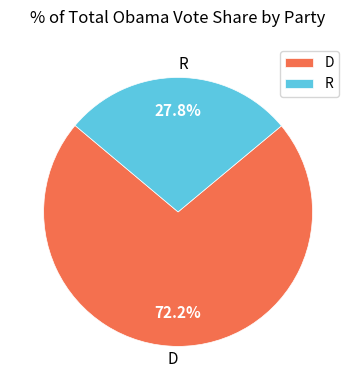

What is the largest slice in the pie chart?

D